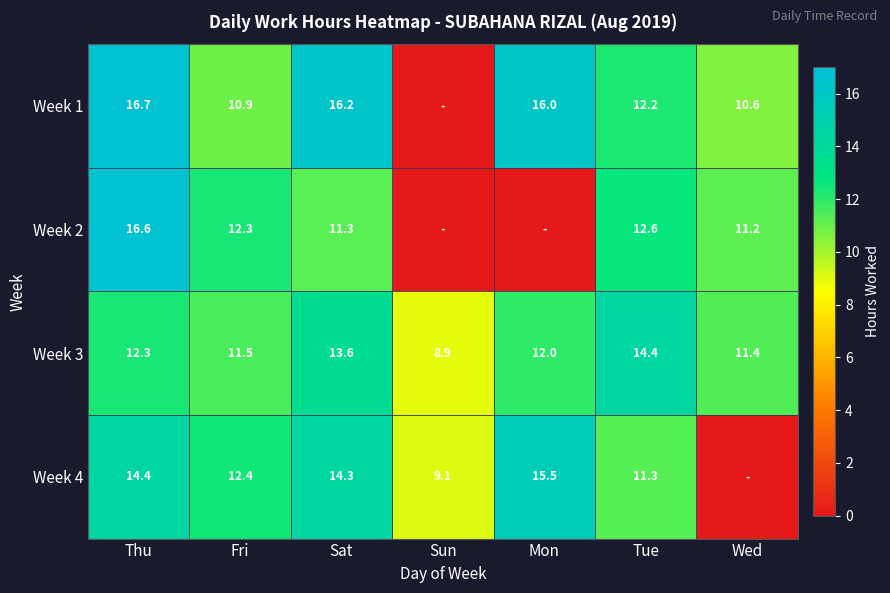

What is the sum of the Week 4 values at Mon and Tue?

26.8